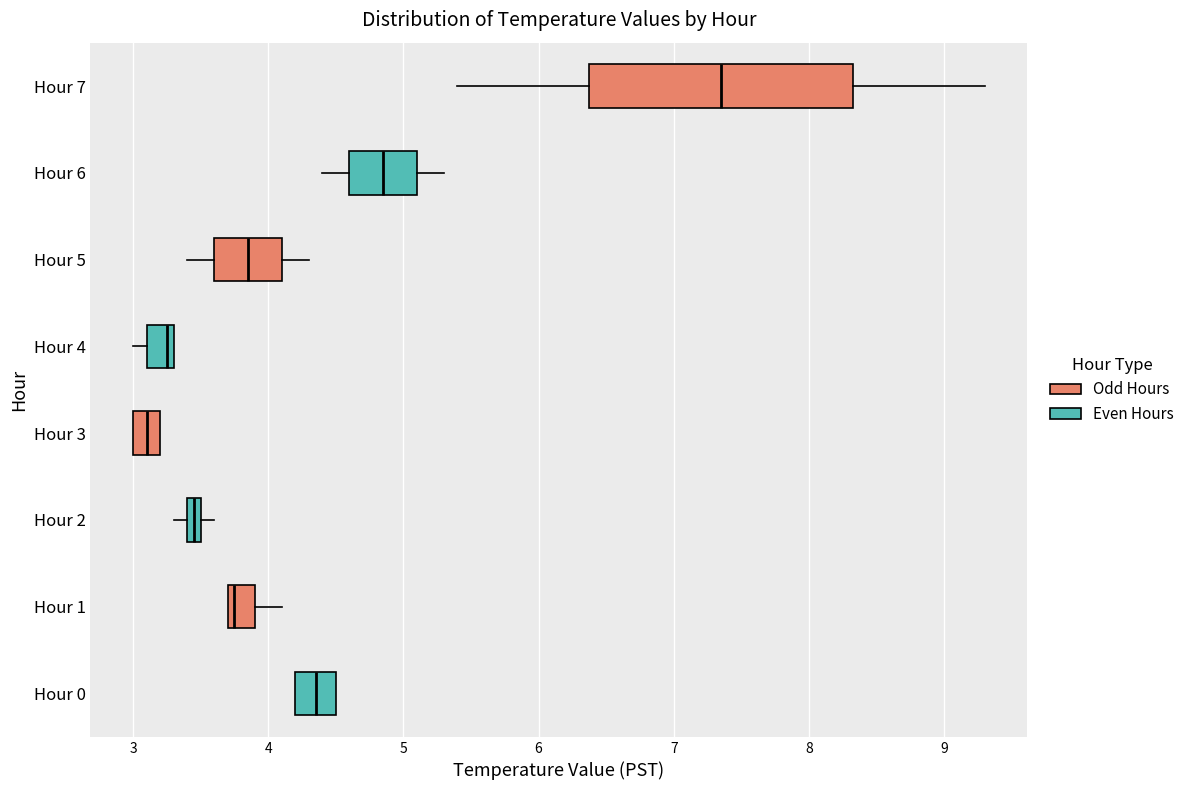

Which box is the widest, from its left edge to its right edge?

Hour 7